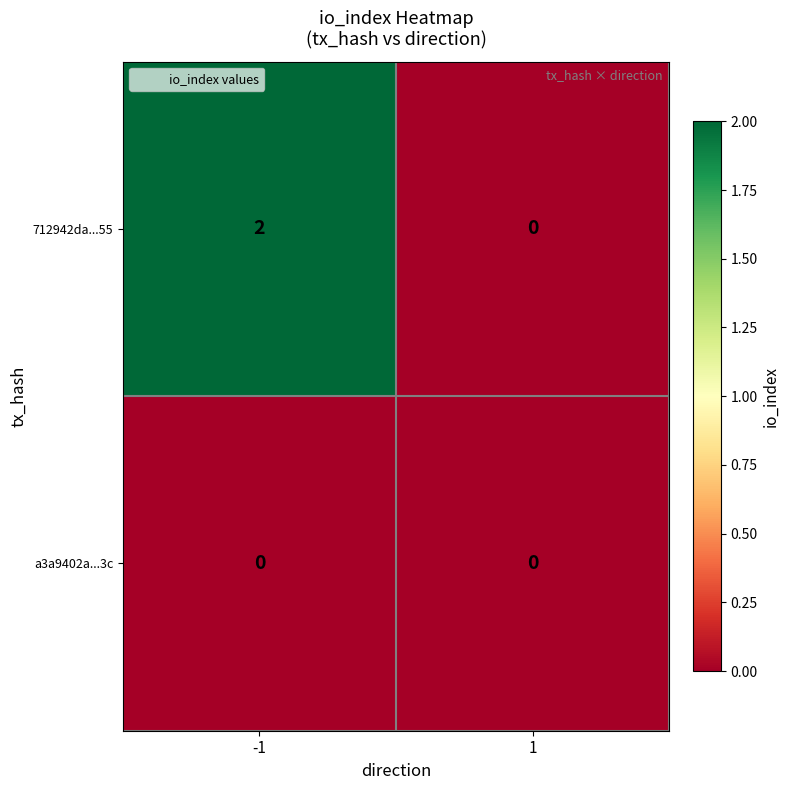

Is the value of a3a9402a...3c at 1 greater than the value of 712942da...55 at -1?

No